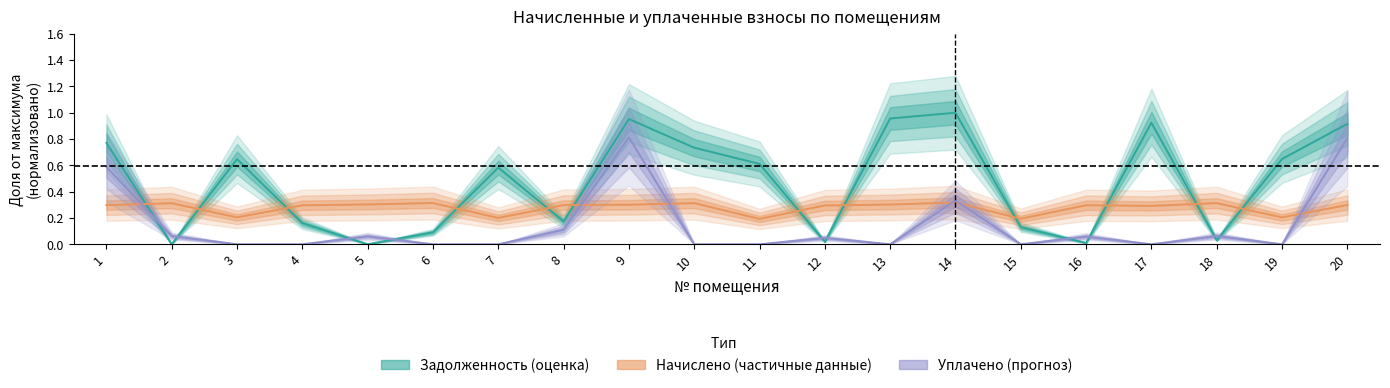

Where is the first local maximum for начислено?

2